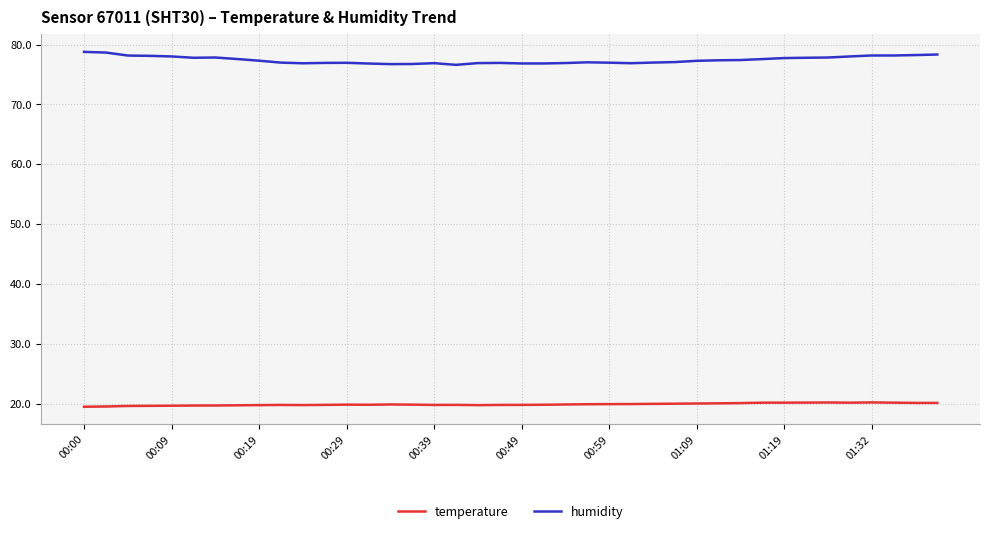

Which series has the widest spread of values?

humidity